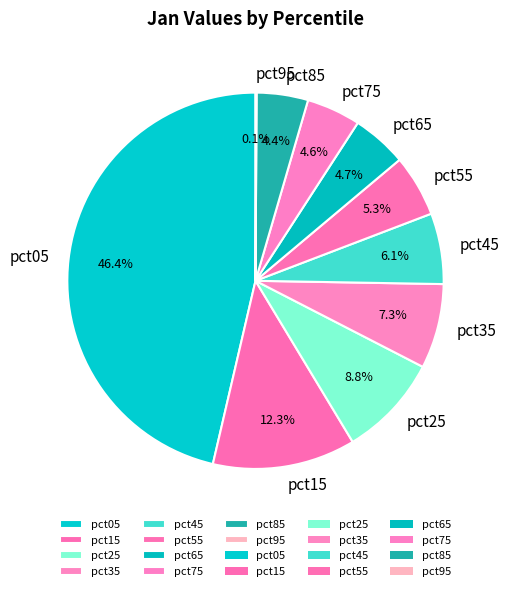

To the nearest percent, what portion does pct75 represent?

5%